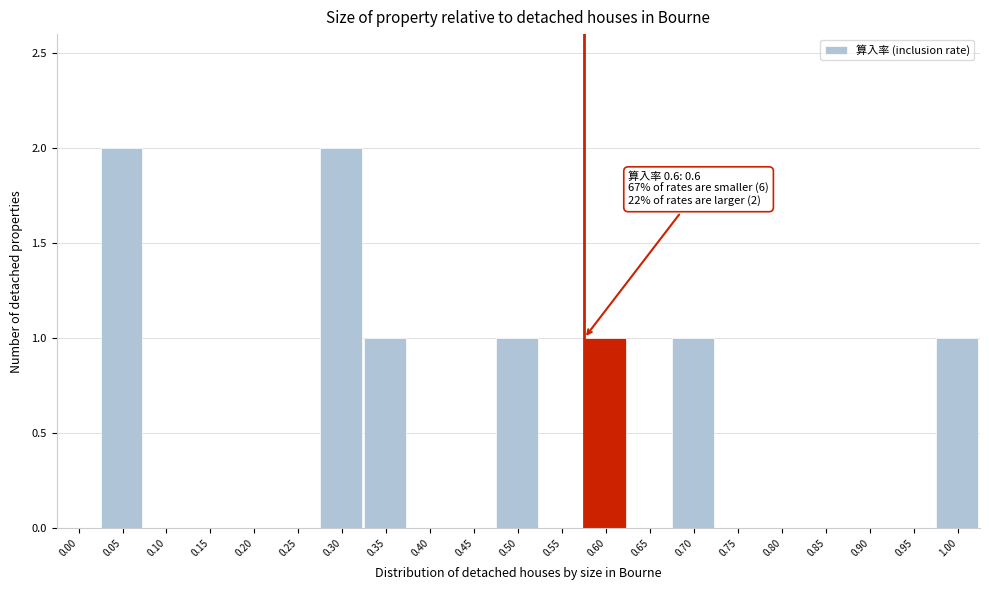

Reading left to right, extract all data points from this chart.

0.00=0	0.05=2	0.10=0	0.15=0	0.20=0	0.25=0	0.30=2	0.35=1	0.40=0	0.45=0	0.50=1	0.55=0	0.60=1	0.65=0	0.70=1	0.75=0	0.80=0	0.85=0	0.90=0	0.95=0	1.00=1